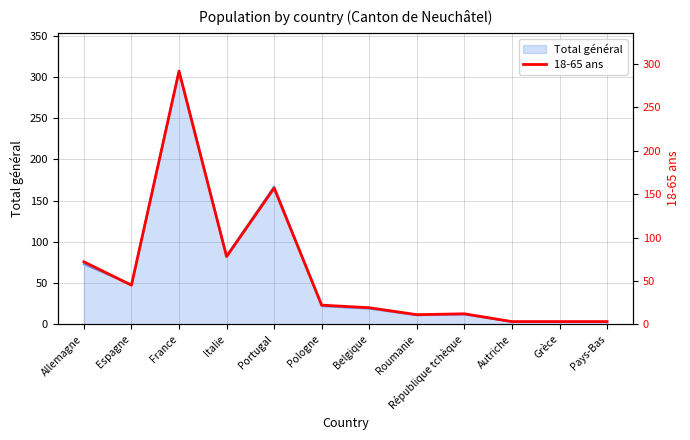

At which label is the value closest to 147?

Portugal